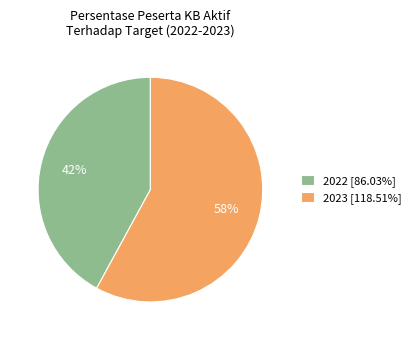

Approximately how many times larger is the value at 2022 compared to 2023?

0.7